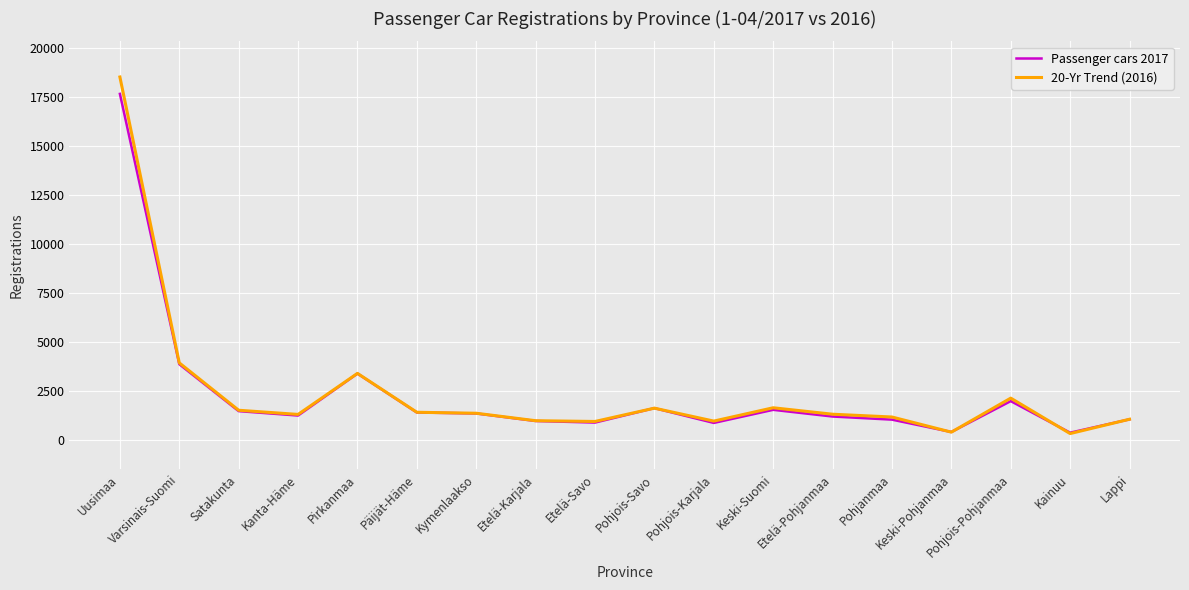

What is the average value of the 20-Yr Trend (2016) series?

2432